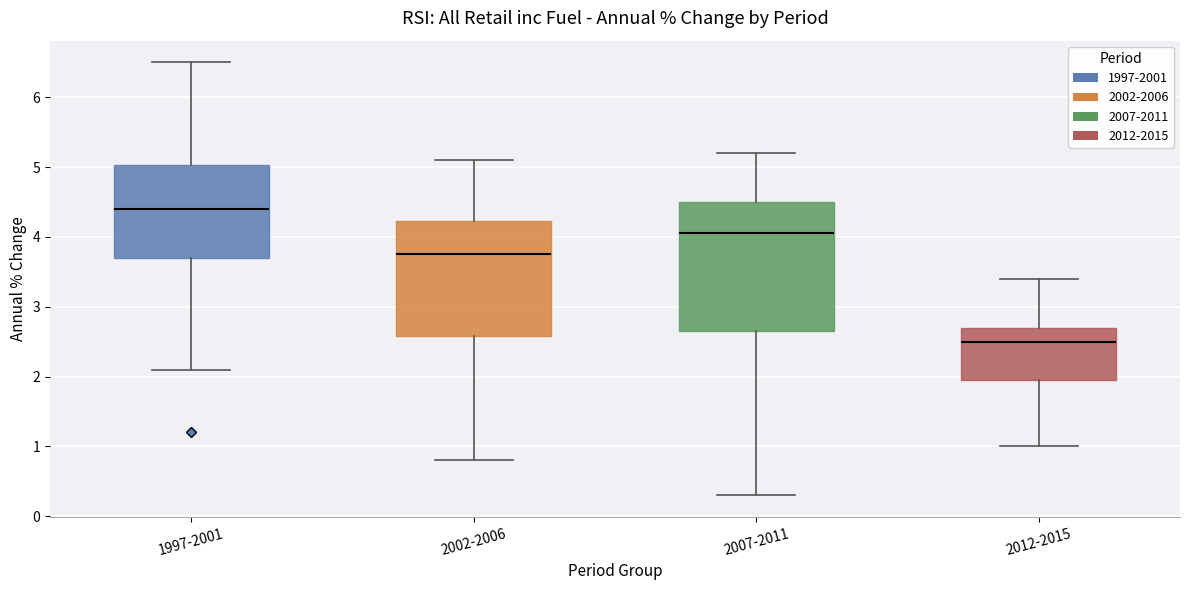

Reading left to right, transcribe this box plot: for each box, give where its median line is, the range the box spans, and where its two whiskers end, as read against the y-axis. The values are not printed on the chart, so give them approximately, as read against the axis.

1997-2001: median 4.4, box 3.7 to 5.0, whiskers 2.1 to 6.5
2002-2006: median 3.8, box 2.6 to 4.2, whiskers 0.8 to 5.1
2007-2011: median 4.1, box 2.7 to 4.5, whiskers 0.3 to 5.2
2012-2015: median 2.5, box 2.0 to 2.7, whiskers 1.0 to 3.4